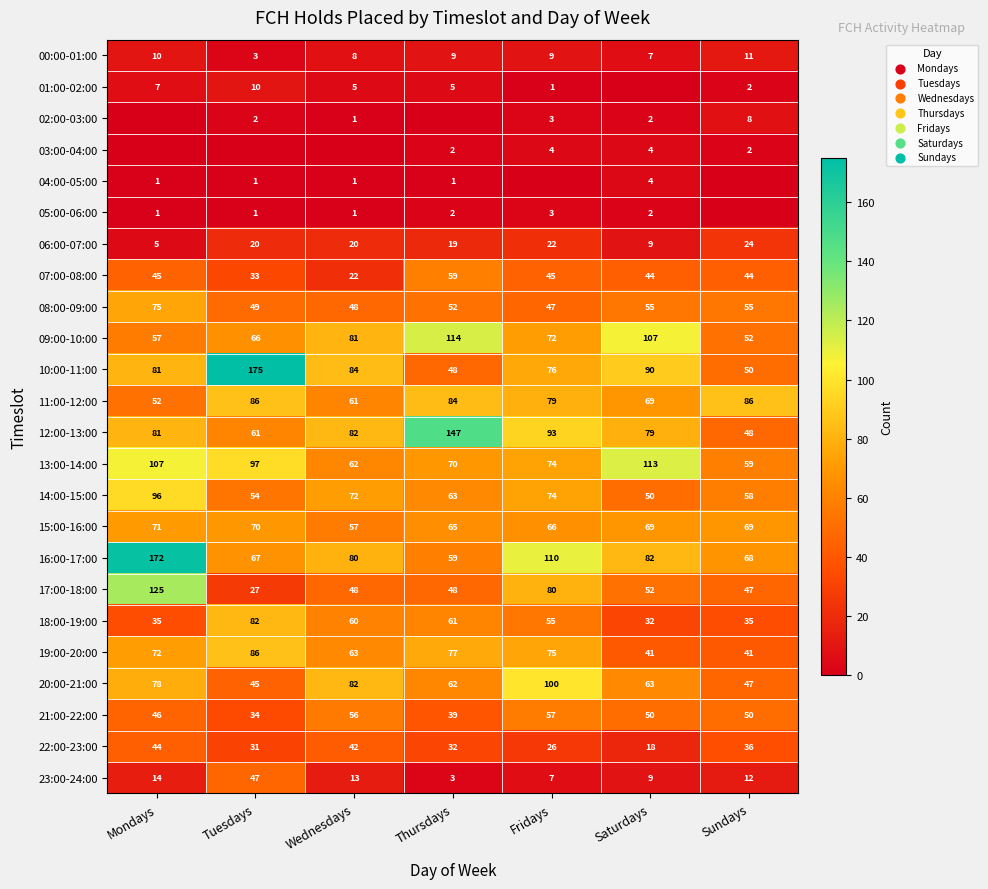

Which category has the highest value in the 18:00-19:00 series?

Tuesdays